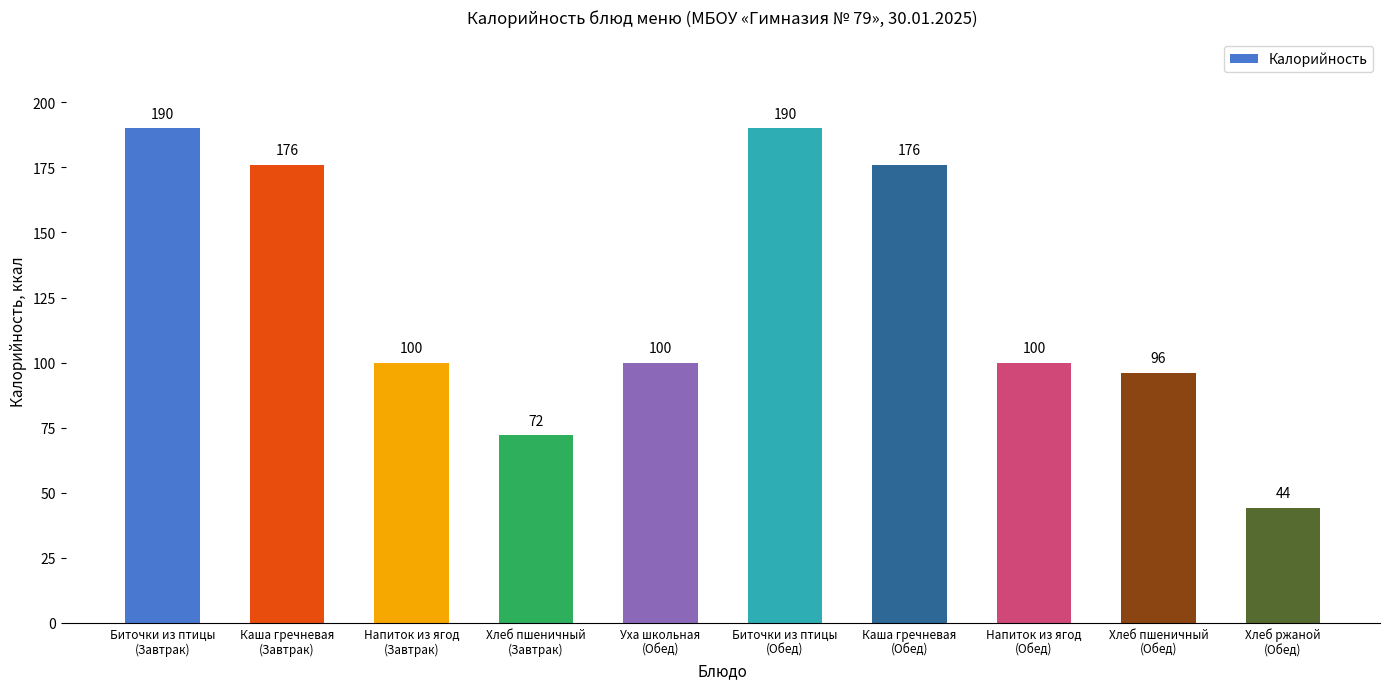

Are the bars grouped side by side (vs. stacked)?

No